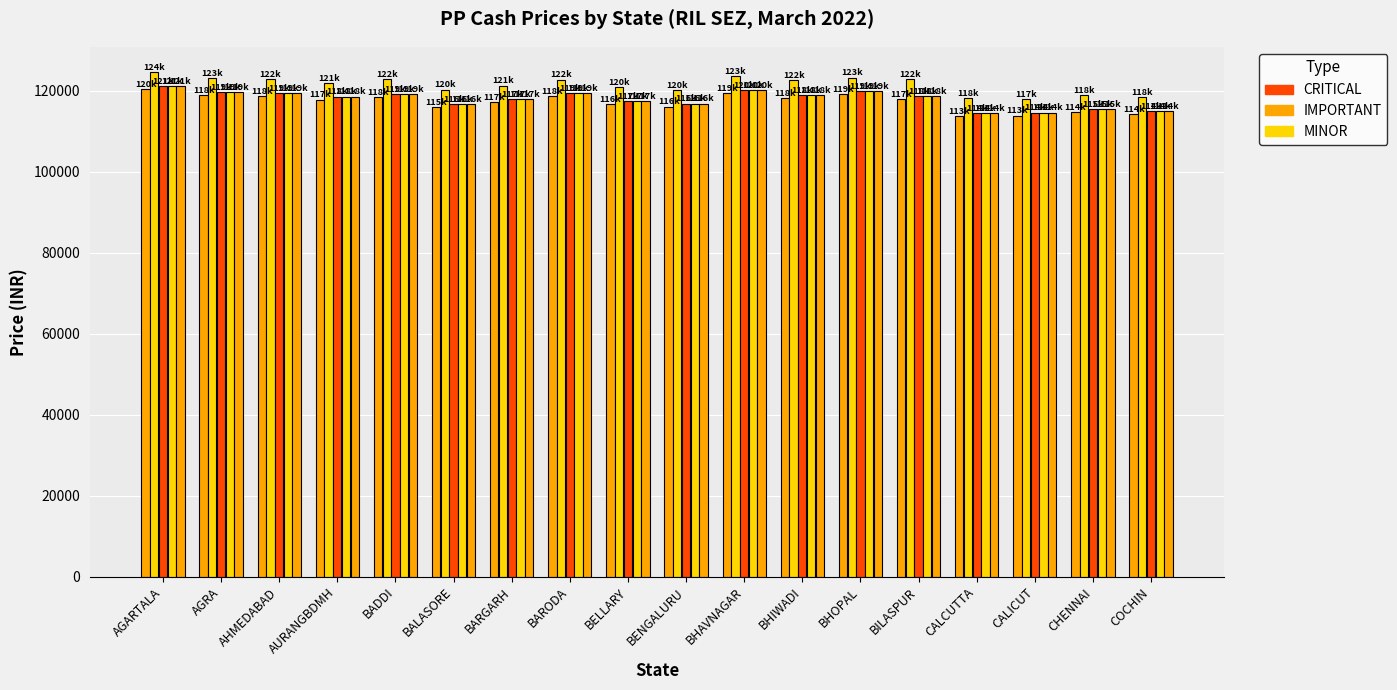

Reading left to right, what are all the values shown in this chart?

N030SG: 120443	118919	118633	117774	118328	115871	117099	118587	116674	116046	119363	118152	119085	117986	113727	113838	114707	114208
H034SG: 124600	123076	122790	121931	122947	120259	121256	122744	120831	120203	123520	122651	123242	122864	118199	117995	118864	118365
H030SG: 121182	119658	119372	118513	119067	116610	117838	119326	117413	116785	120102	118891	119824	118725	114467	114577	115446	114947
H030SGJ: 121182	119658	119372	118513	119067	116610	117838	119326	117413	116785	120102	118891	119824	118725	114467	114577	115446	114947
H030SGL: 121182	119658	119372	118513	119067	116610	117838	119326	117413	116785	120102	118891	119824	118725	114467	114577	115446	114947